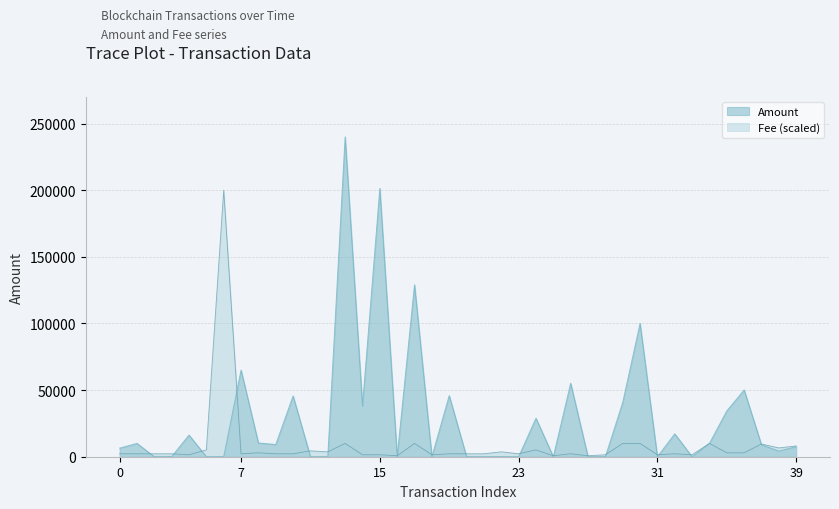

Which label corresponds to the largest value in the chart?

2021-03-28